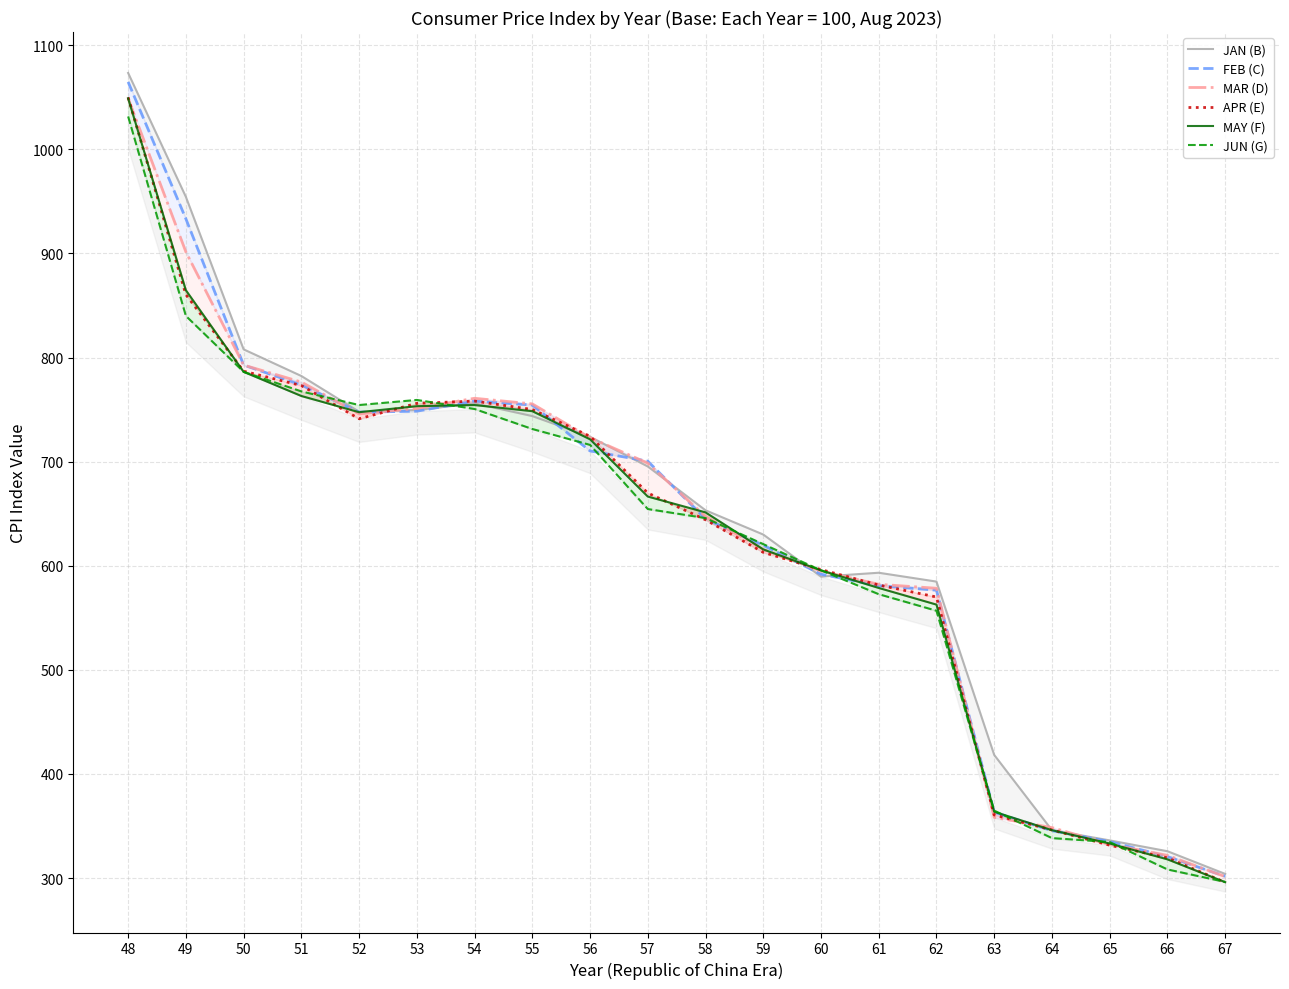

What is the difference between the maximum and minimum values in the MAR (D) series?

747.6